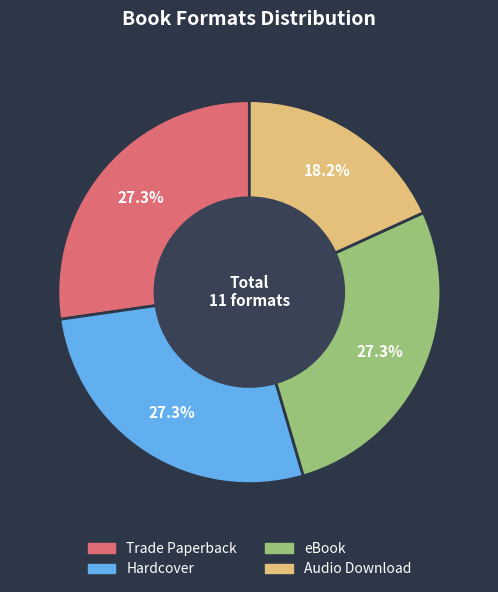

The Trade Paperback slice represents 27% of the pie. True or false?

True